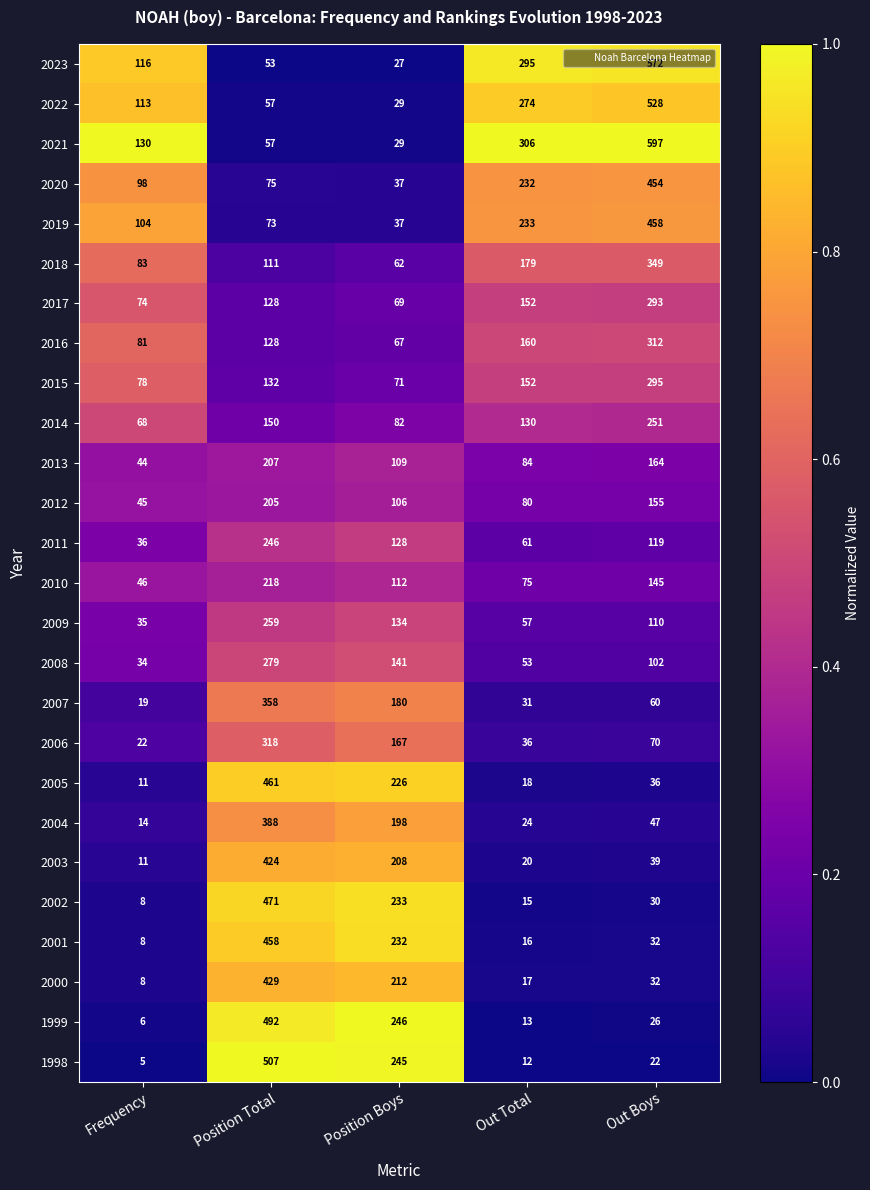

True or false: 2002 has a value of 233 at Position Boys.

True